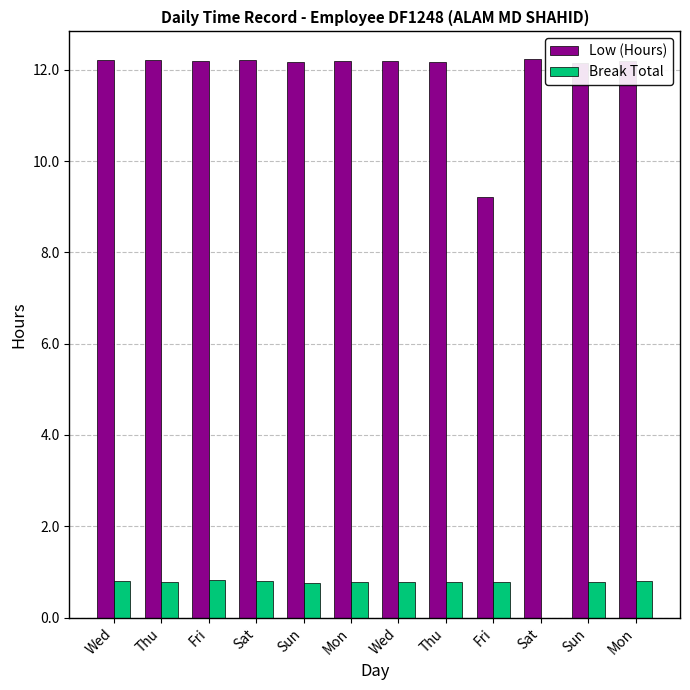

True or false: Break Total has a value of 0.8 at Sat.

True